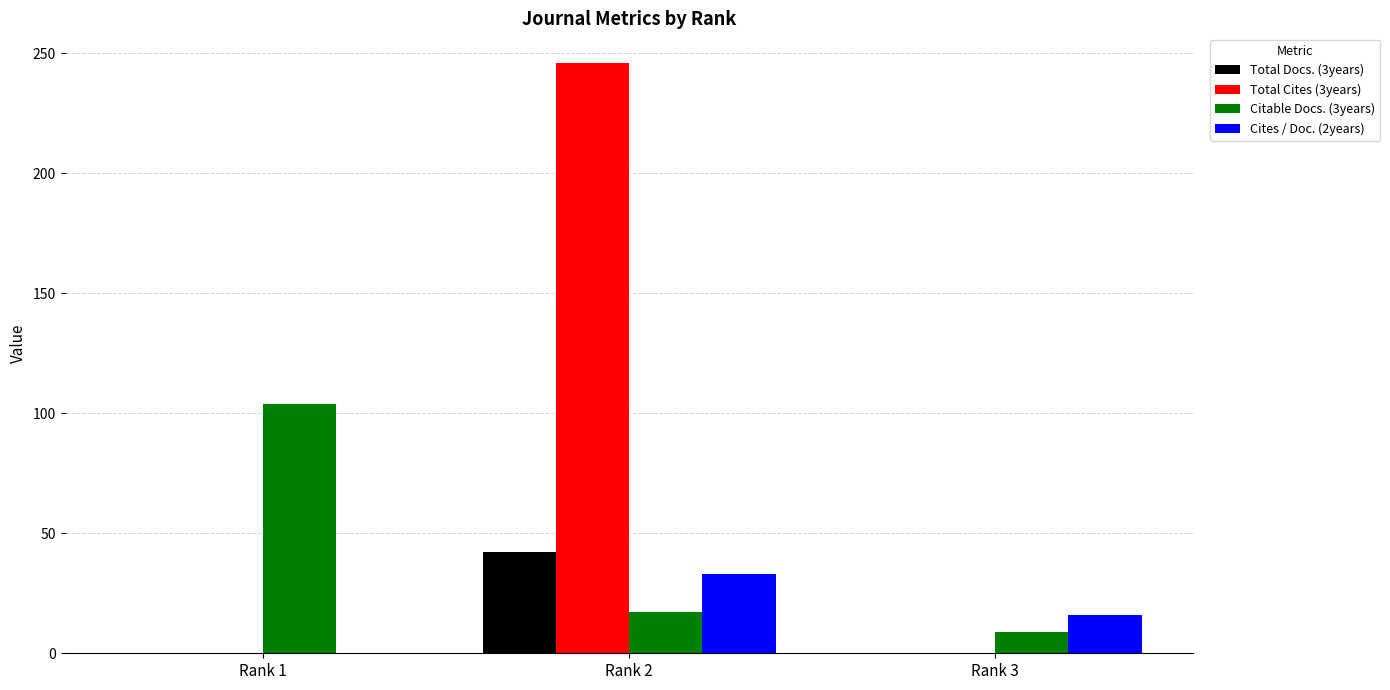

Which series has the largest total across all categories?

Total Cites (3years)